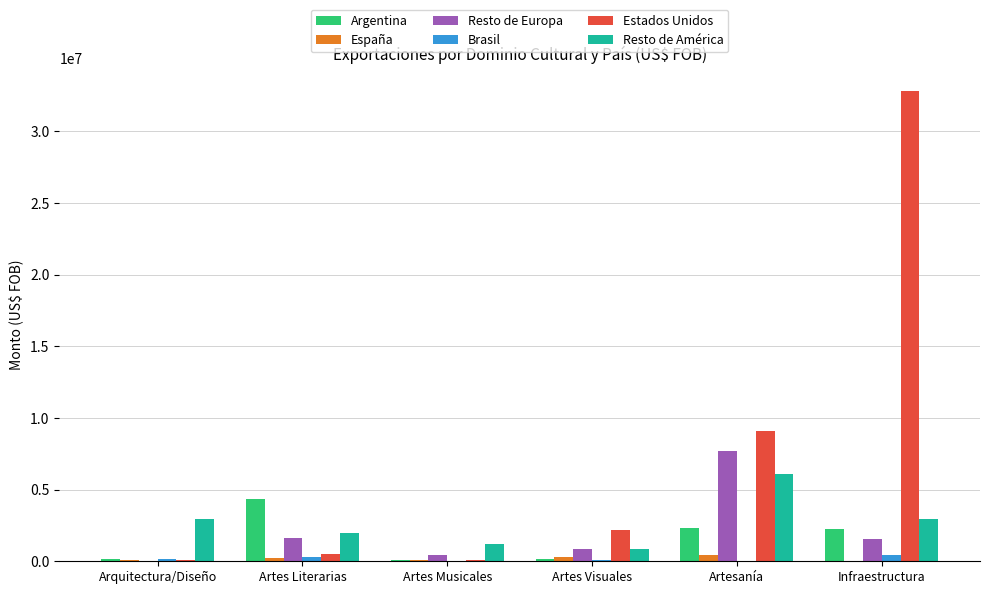

What is the sum of all Resto de Europa values?

12240965.8